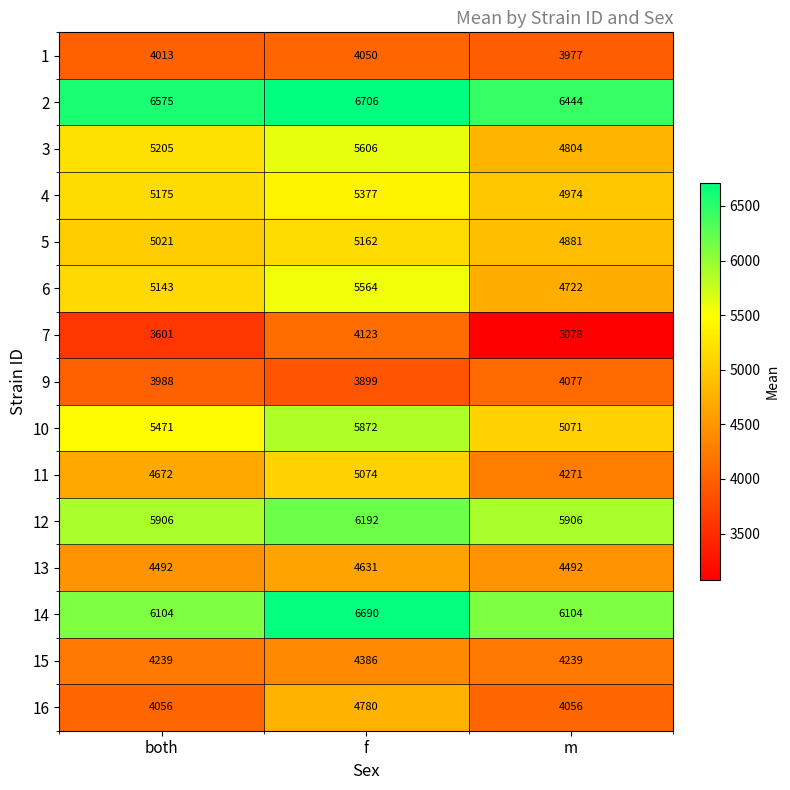

Which series has the largest total across all categories?

2